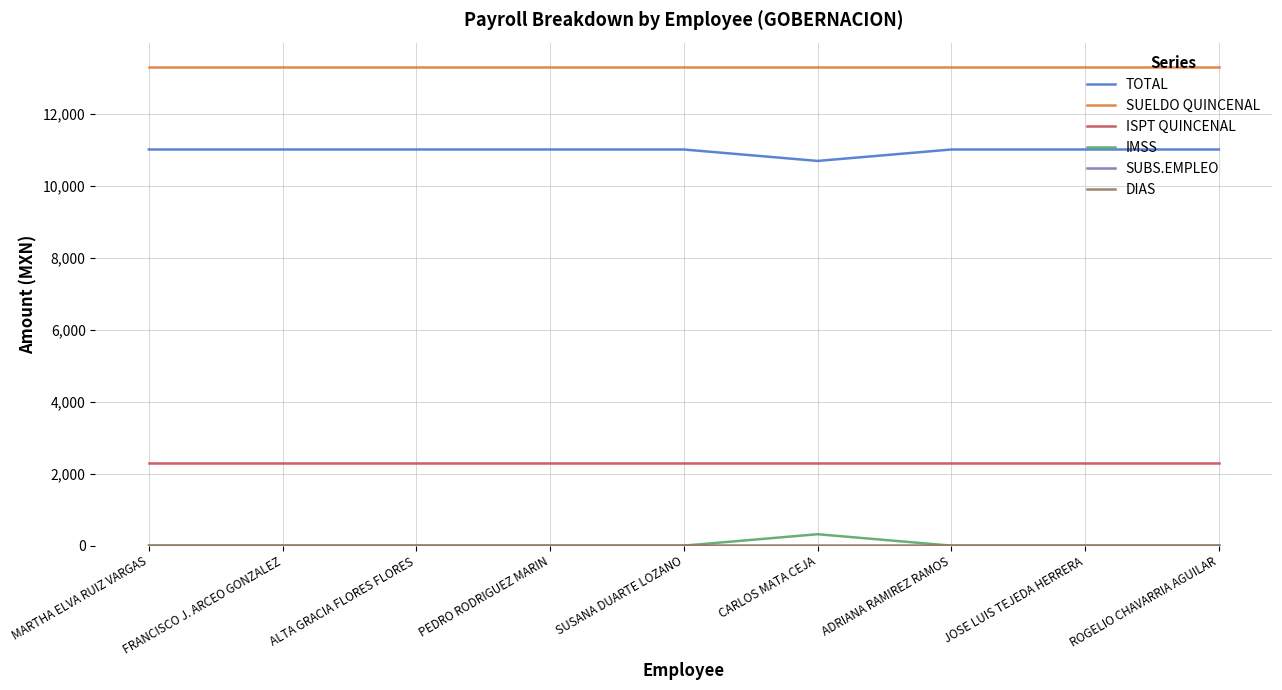

Which series has the largest total across all categories?

SUELDO QUINCENAL